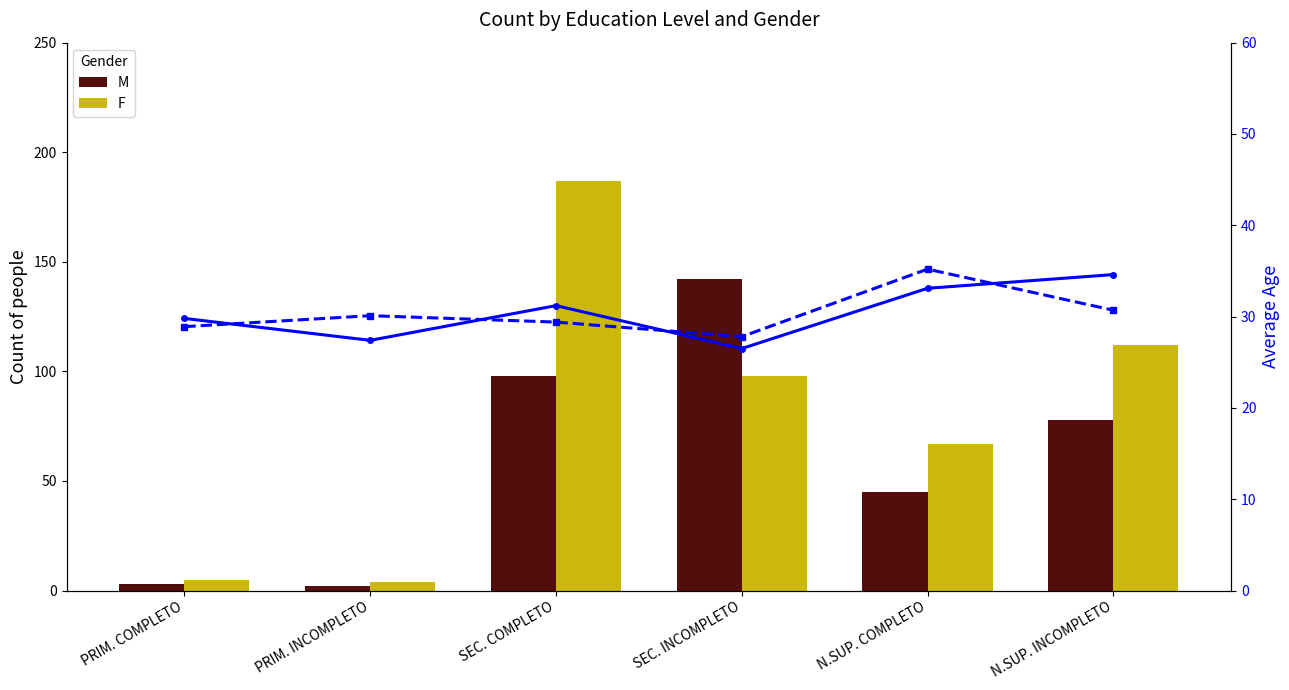

What position from the left is N.SUP. INCOMPLETO?

6